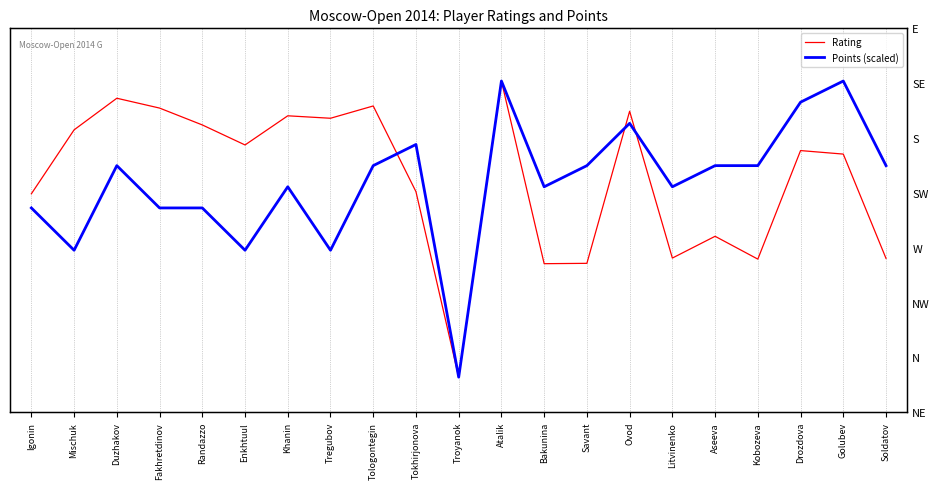

Does the chart have visible grid lines?

Yes